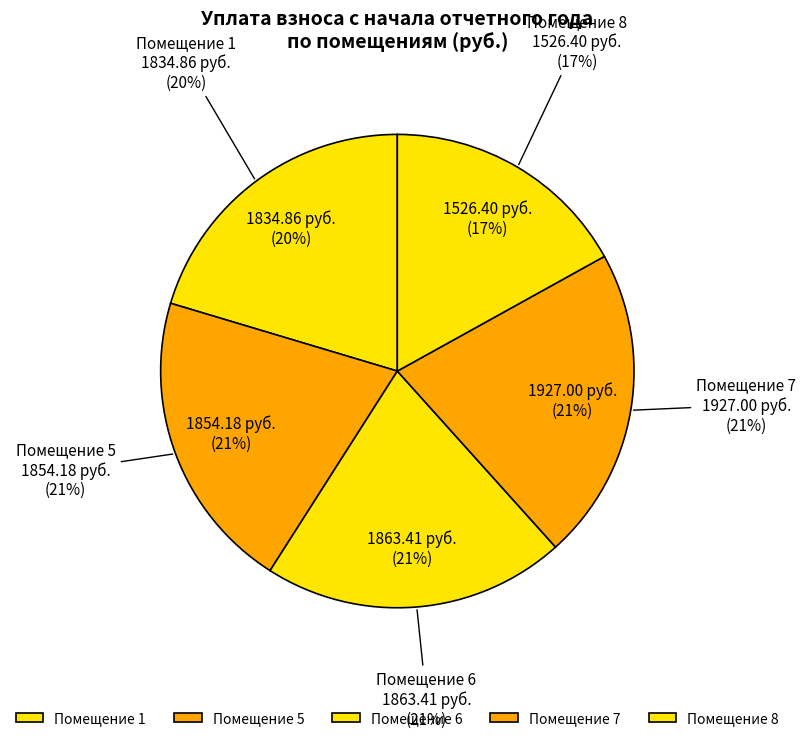

To the nearest percent, what portion does 7 represent?

21%